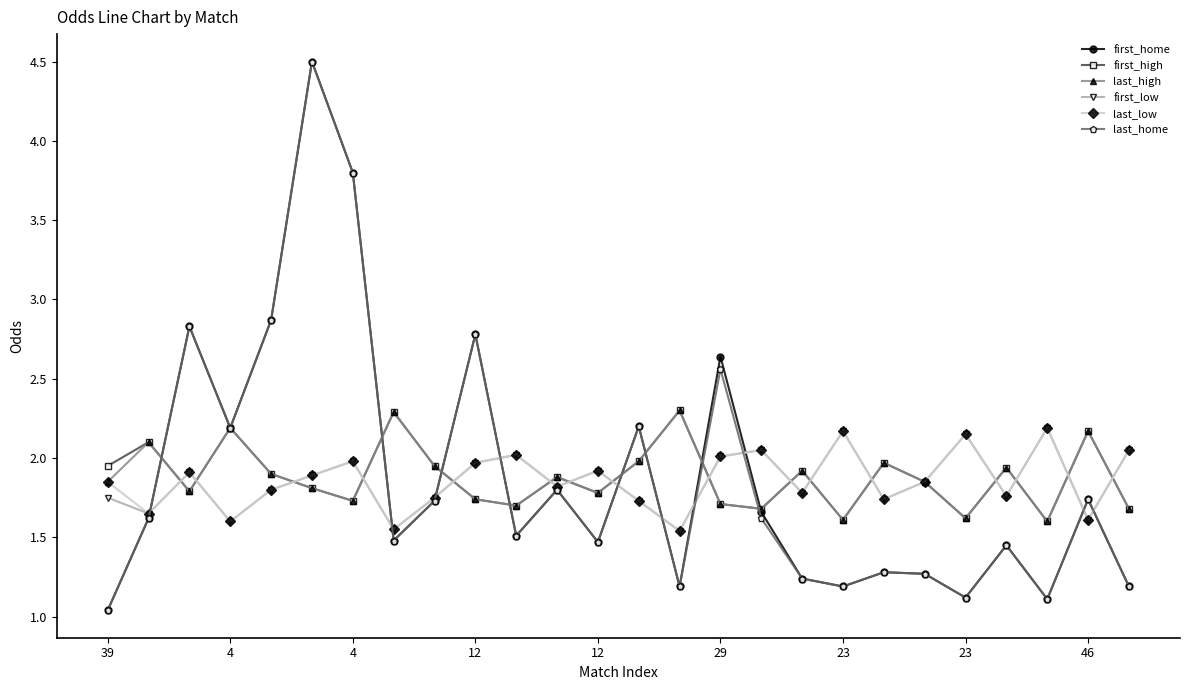

True or false: first_low has more than 2 interior local peaks.

True